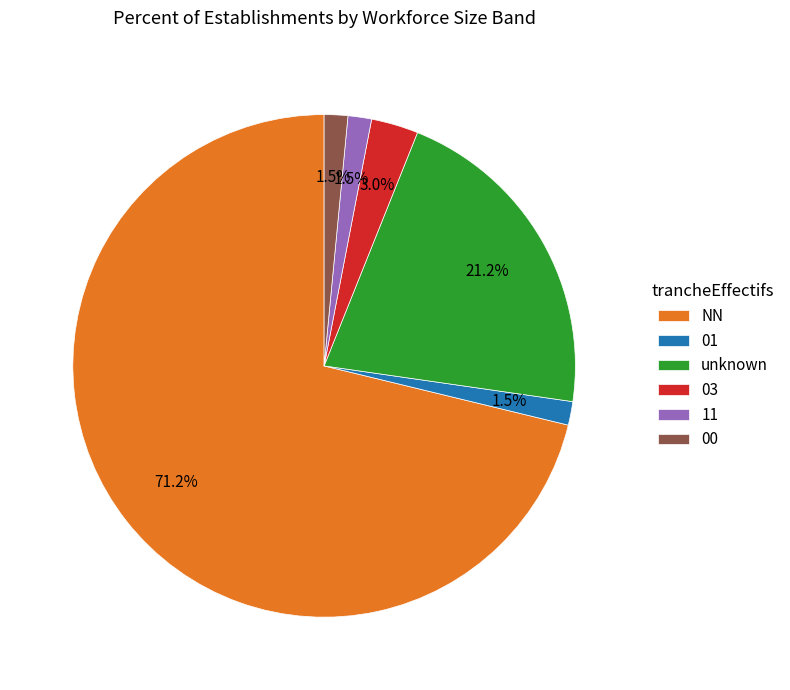

How many segments does this pie chart have?

6